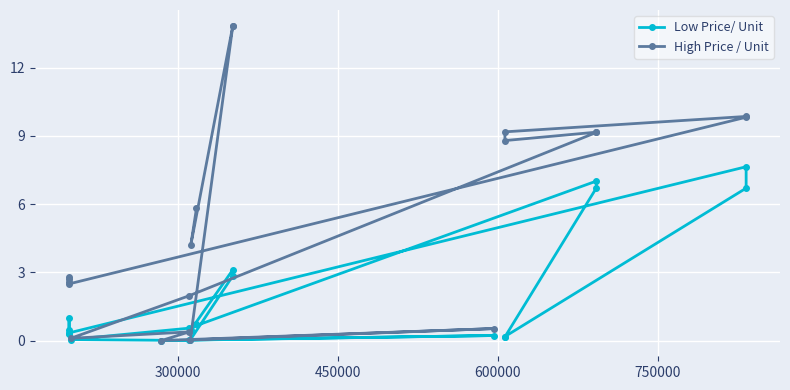

Reading right to left, extract all data points from this chart.

Low Price/ Unit: 0.7	0.5	3.1	2.9	0.0	0.2	0.0	0.0	0.1	0.6	7.0	6.7	0.2	0.2	6.7	7.6	0.3	1.0	0.5	0.3
High Price / Unit: 5.8	4.2	13.8	13.8	0.0	0.5	0.0	0.4	0.1	2.0	9.2	9.2	8.8	9.2	9.9	9.8	2.5	2.8	2.7	2.6